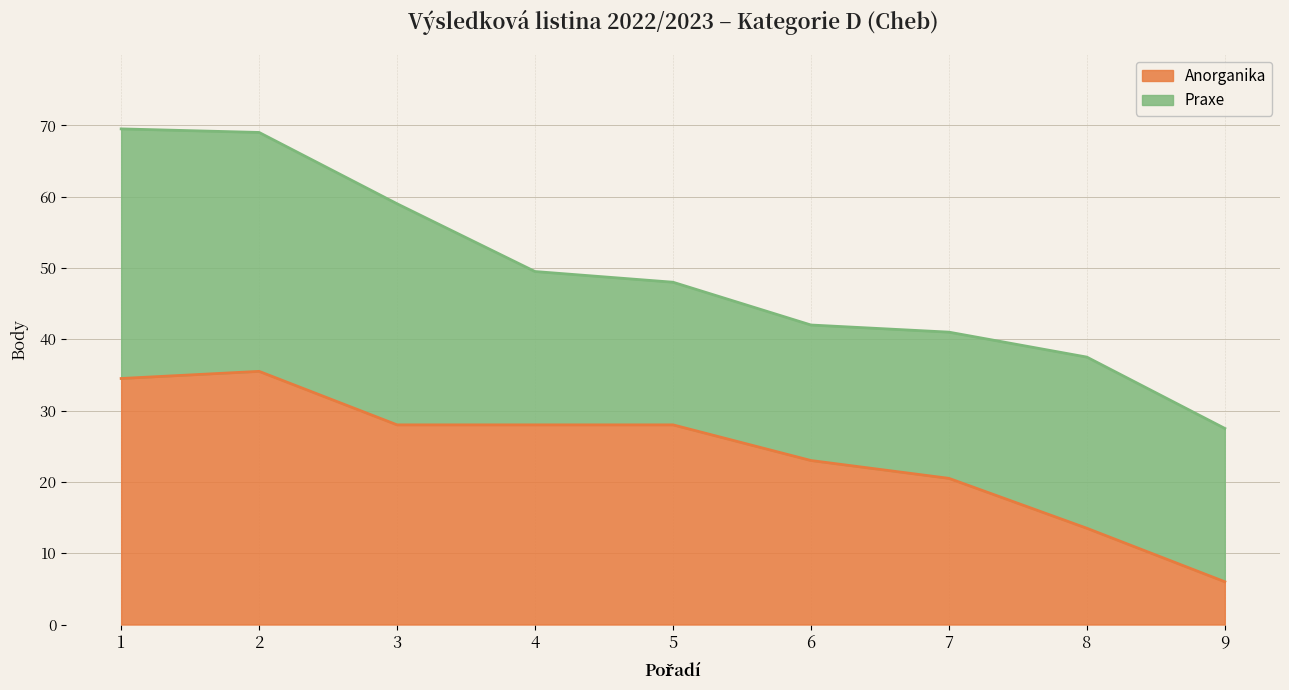

Is it true that the value at 3 is 28.0?

True